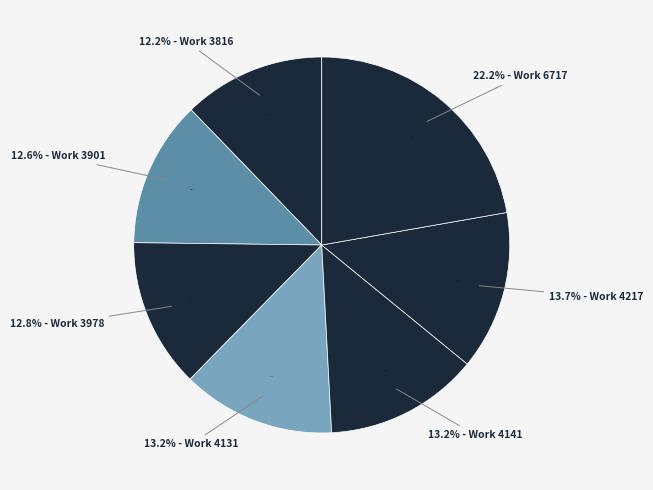

Which category has the biggest portion of the pie?

6717